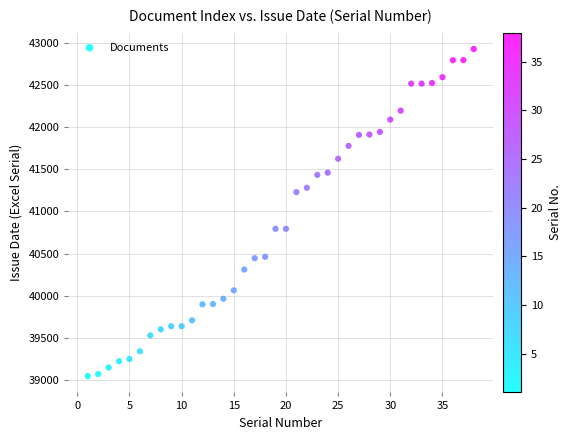

What is the range of Y values (max minus min)?

3878